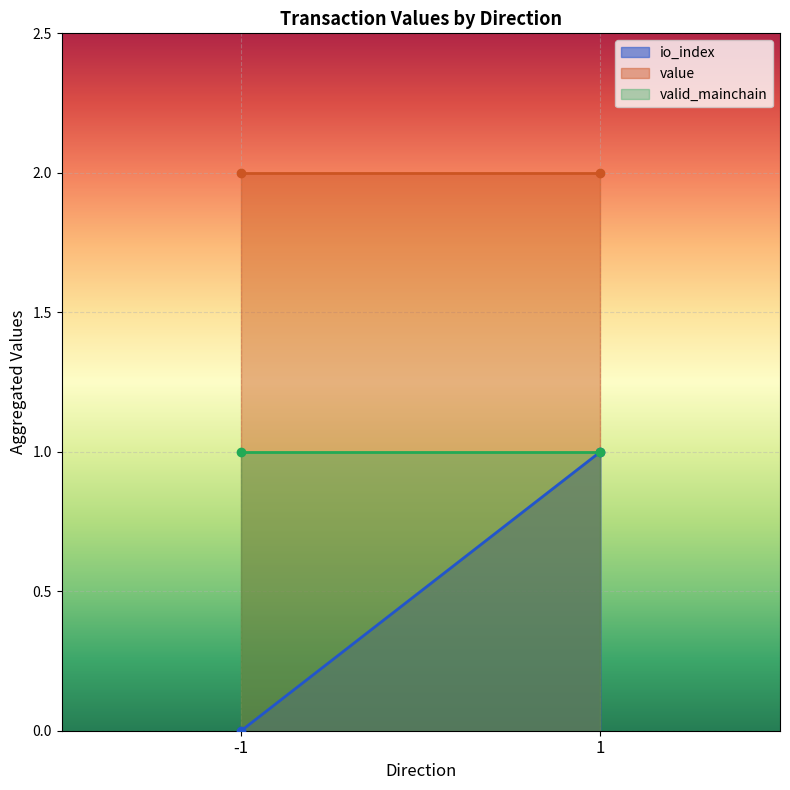

How many distinct data groups are displayed?

3